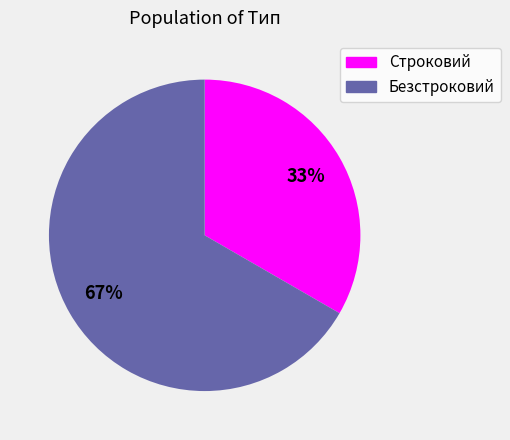

Do Безстроковий and Строковий together represent more than half of the pie?

Yes